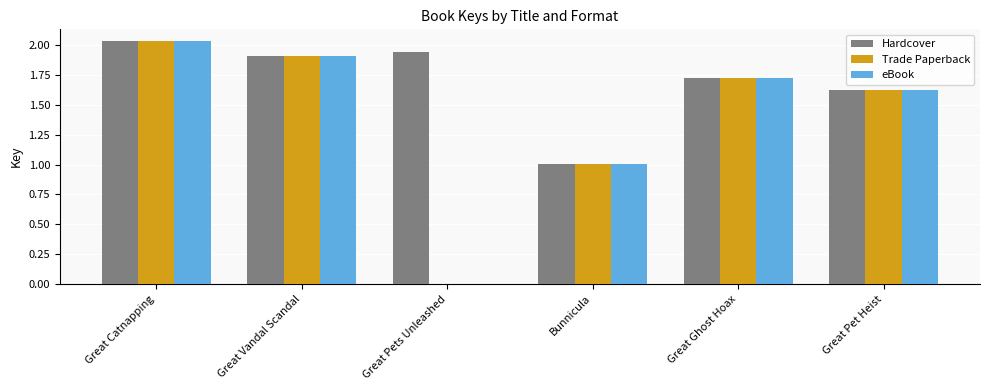

Which category has the highest value across all series?

Great Catnapping